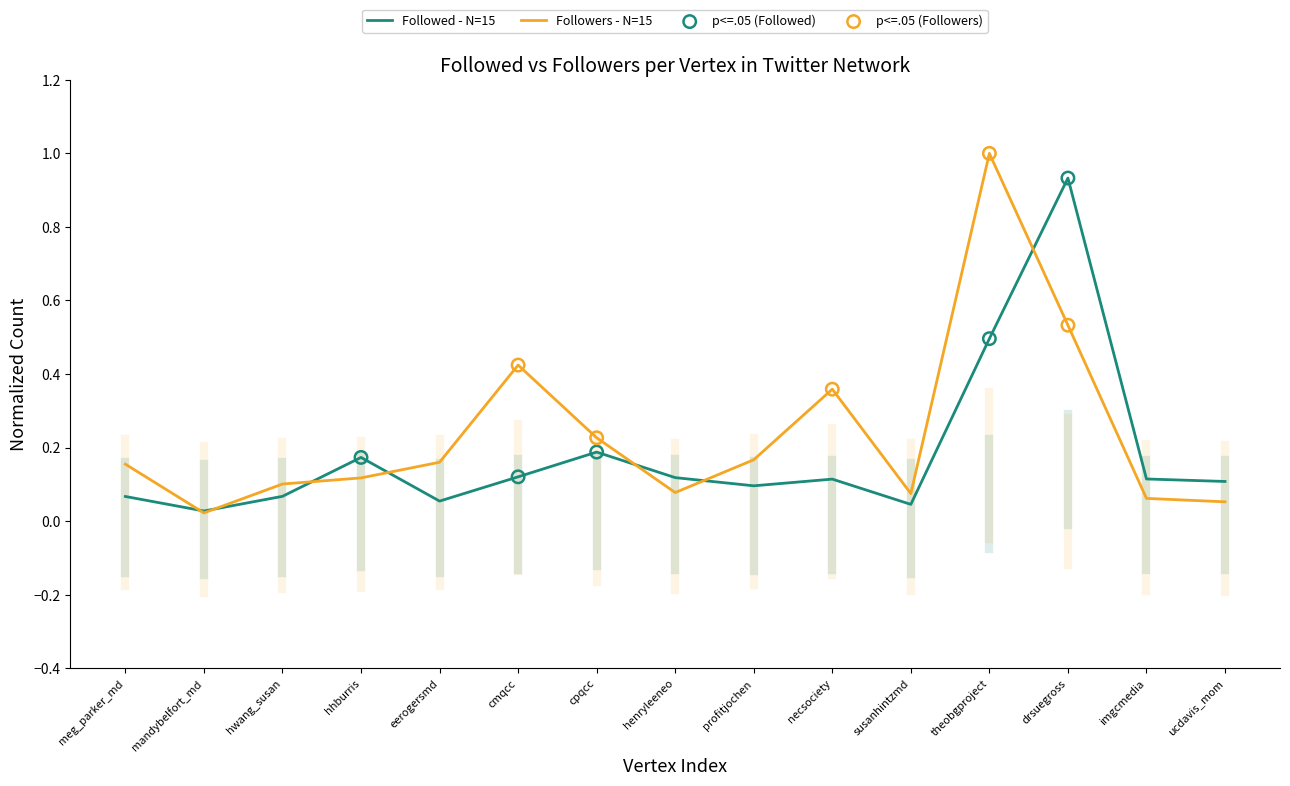

Which series has the largest total across all categories?

Followers - N=15